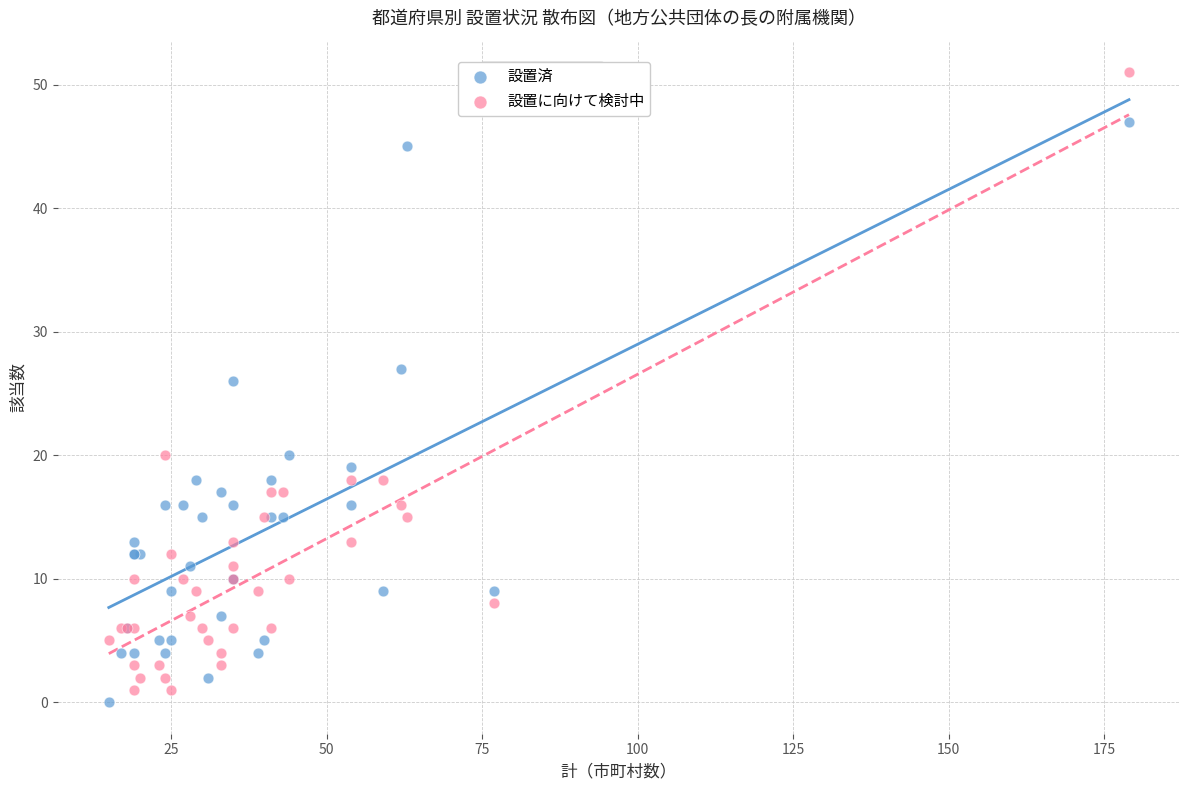

Across all series, what Y value is closest to 25?

26